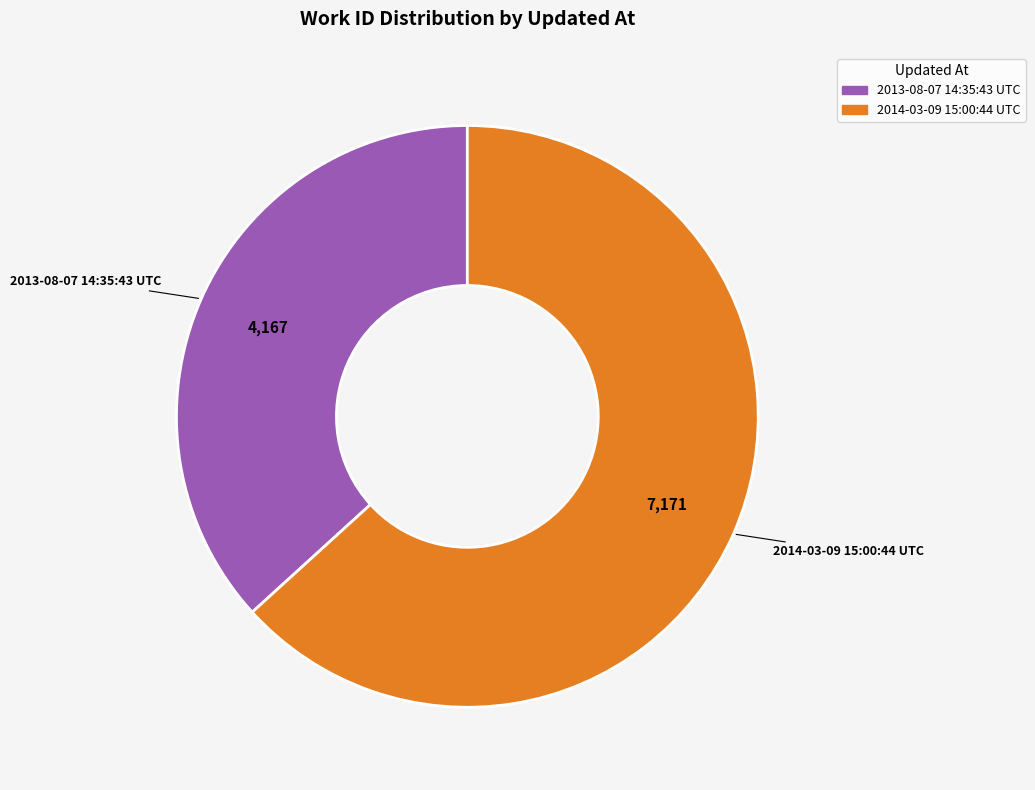

Is there a majority slice in this chart?

Yes